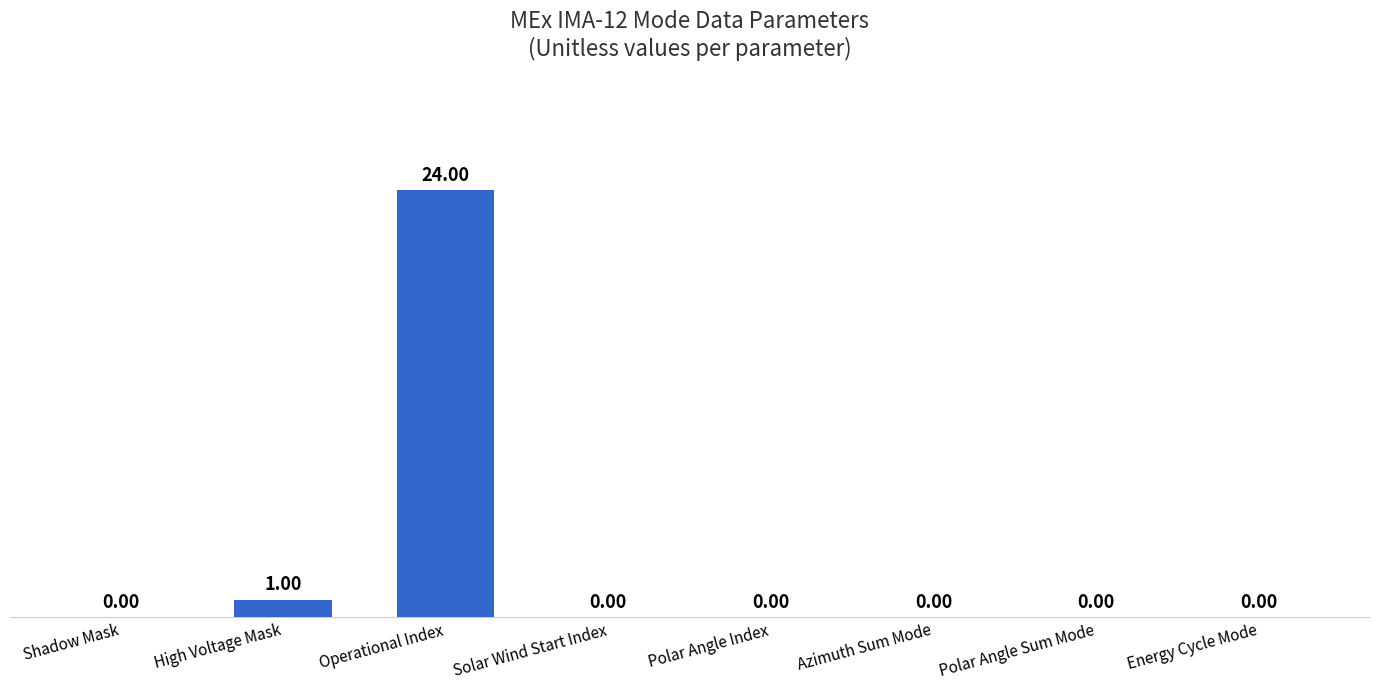

What is the sum of all values?

25